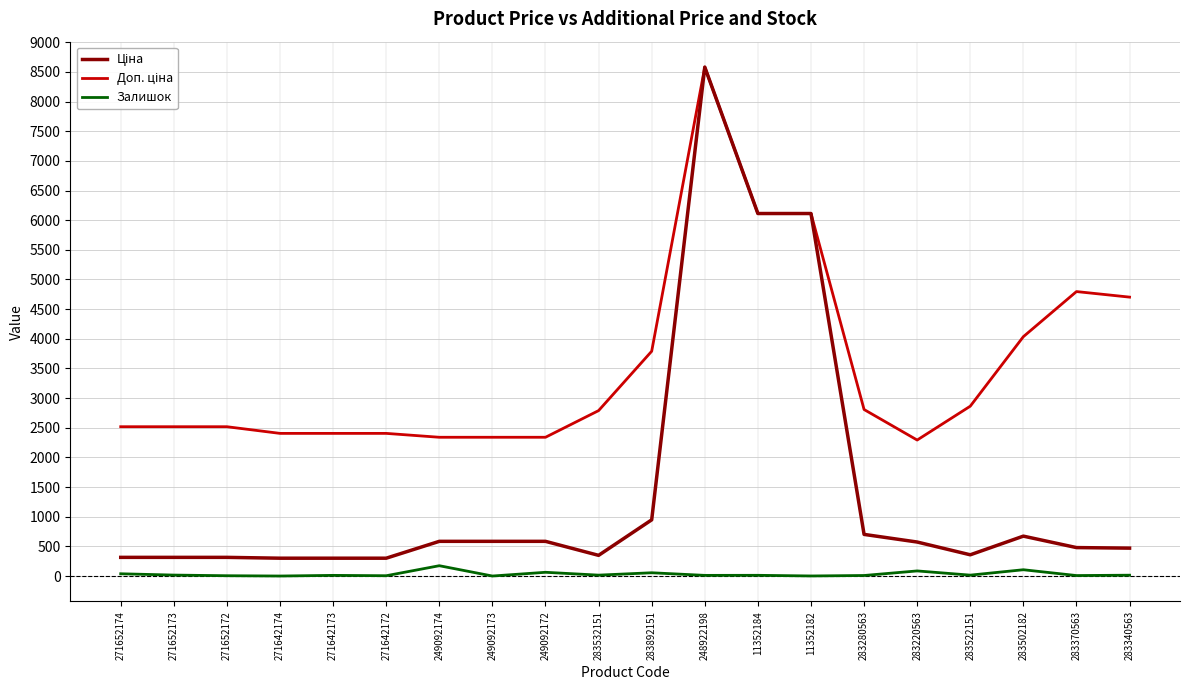

At which category does the chart reach its peak across all series?

248922198